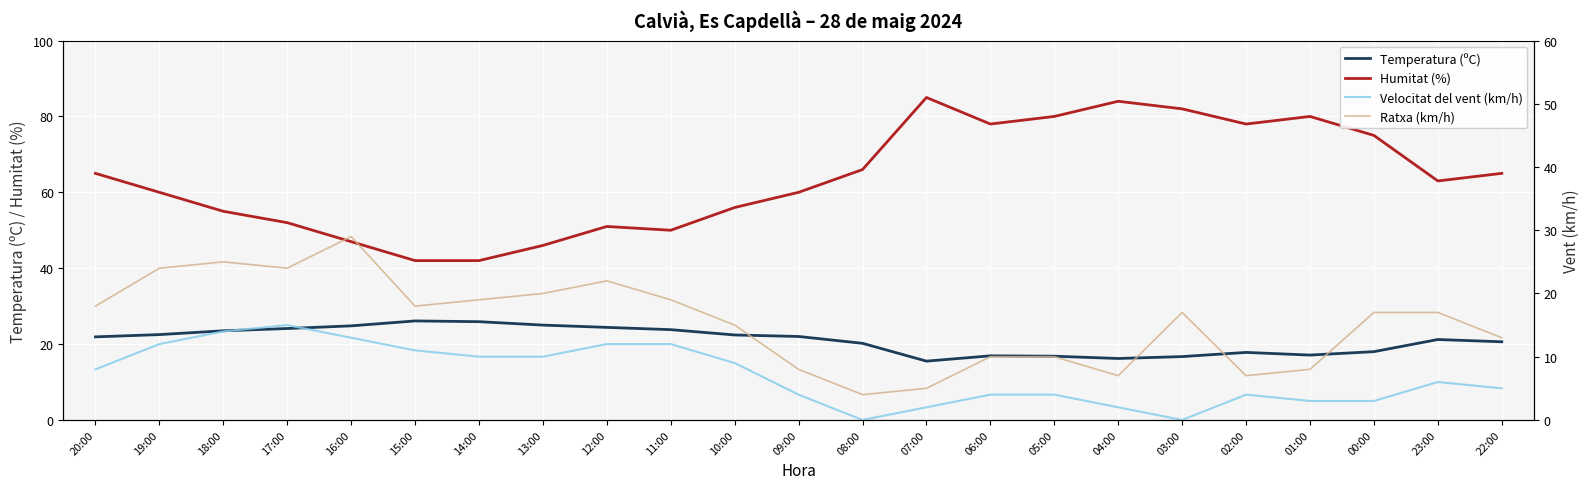

Reading left to right, what are all the values shown in this chart?

Temperatura (ºC): 21.9	22.5	23.5	24.1	24.8	26.1	25.9	25.0	24.4	23.8	22.4	22.0	20.2	15.5	16.9	16.8	16.2	16.7	17.8	17.1	18.0	21.2	20.6
Humitat (%): 65.0	60.0	55.0	52.0	47.0	42.0	42.0	46.0	51.0	50.0	56.0	60.0	66.0	85.0	78.0	80.0	84.0	82.0	78.0	80.0	75.0	63.0	65.0
Velocitat del vent (km/h): 8.0	12.0	14.0	15.0	13.0	11.0	10.0	10.0	12.0	12.0	9.0	4.0	0.0	2.0	4.0	4.0	2.0	0.0	4.0	3.0	3.0	6.0	5.0
Ratxa (km/h): 18.0	24.0	25.0	24.0	29.0	18.0	19.0	20.0	22.0	19.0	15.0	8.0	4.0	5.0	10.0	10.0	7.0	17.0	7.0	8.0	17.0	17.0	13.0